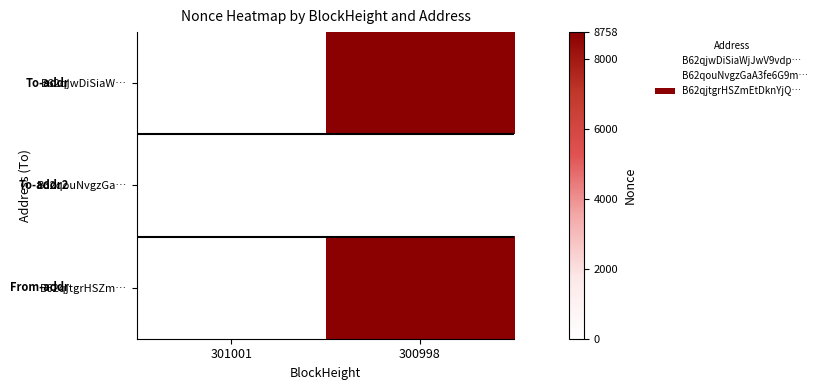

Reading left to right, what are all the values shown in this chart?

B62qjwDiSiaW…: 301001=0	300998=8758
B62qouNvgzGa…: 301001=0	300998=0
B62qjtgrHSZm…: 301001=0	300998=8758